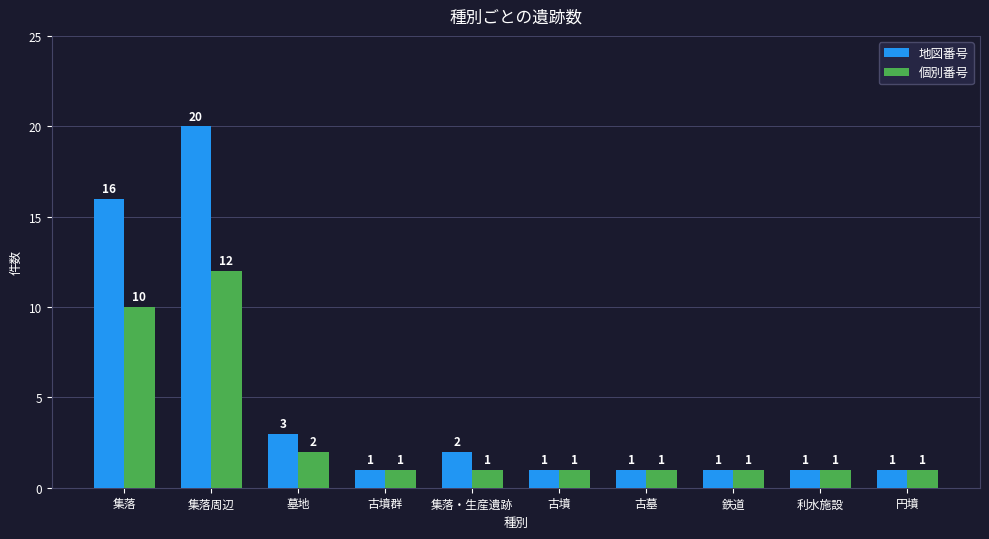

List the series in order of their peak value, lowest first.

個別番号, 地図番号